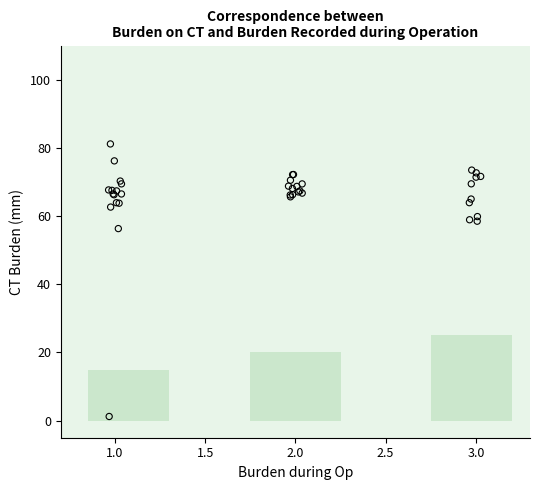

What Y value in the scatter plot is closest to 41?

56.3